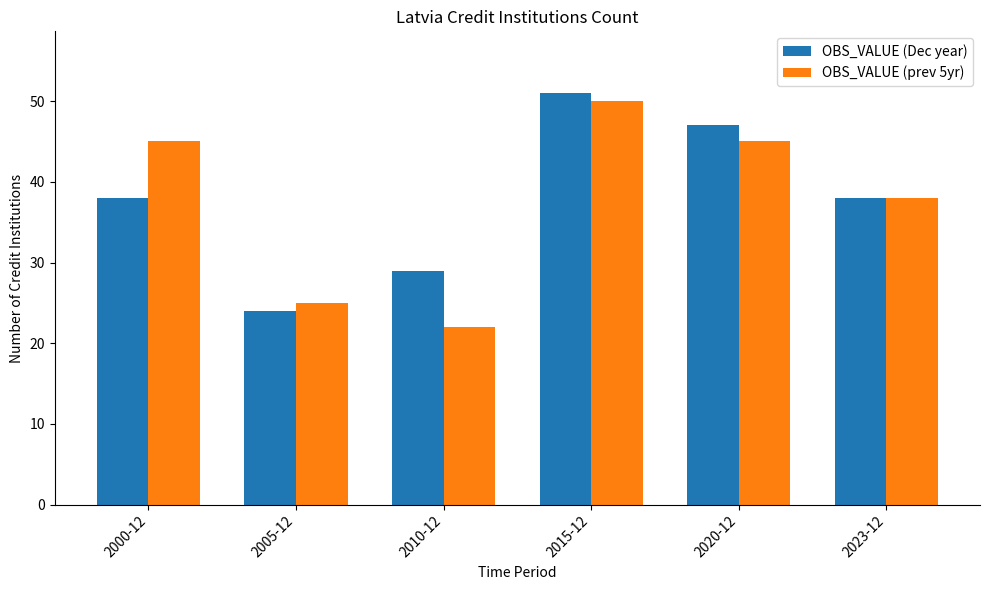

What is the highest value of the OBS_VALUE (Dec year) series?

51